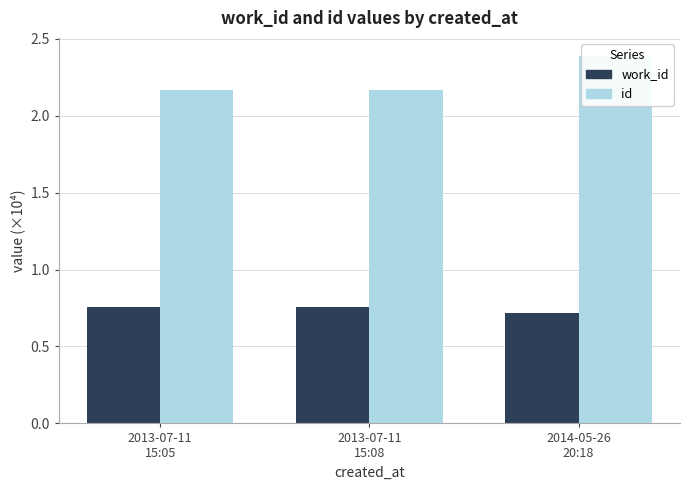

What is the lowest value of the id series?

2.2